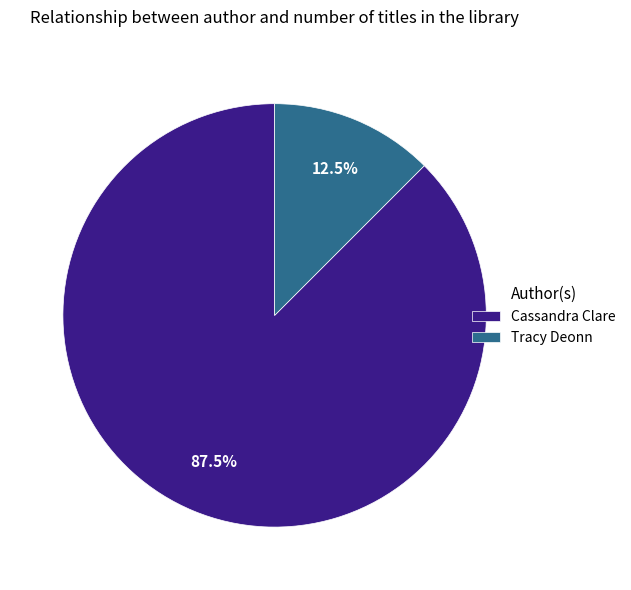

To the nearest percent, what is the difference between the Cassandra Clare and Tracy Deonn slice percentages?

75%